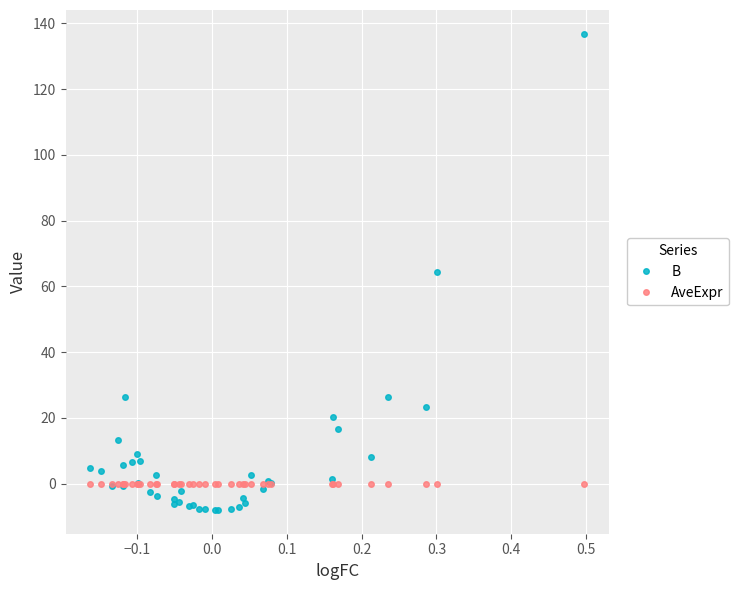

Which series has the widest spread of values?

B